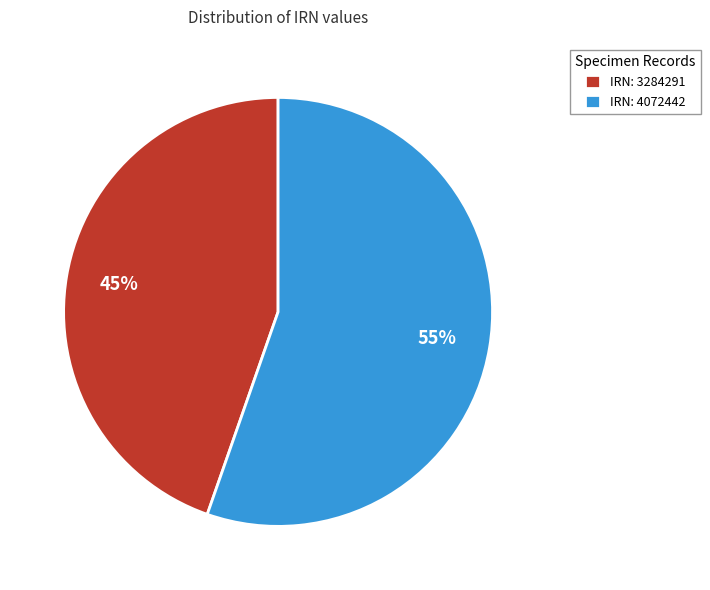

Do IRN: 3284291 and IRN: 4072442 together represent more than half of the pie?

Yes